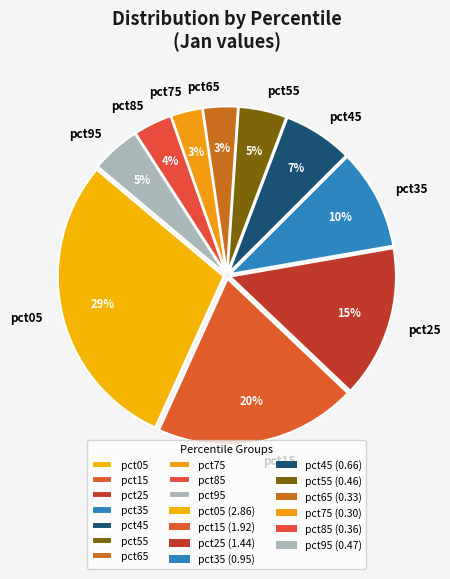

What is the largest slice in the pie chart?

pct05